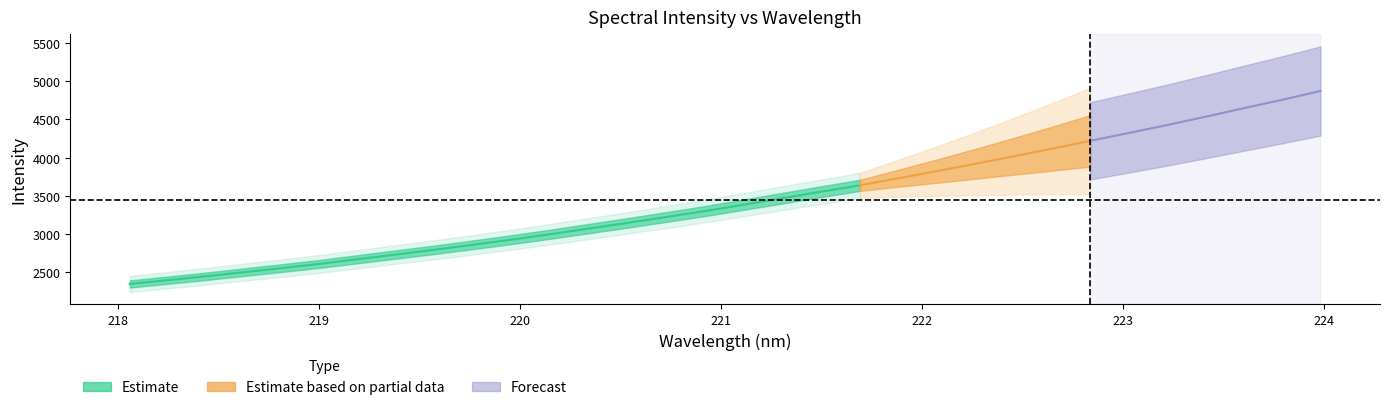

True or false: y and x intersect in this chart.

False